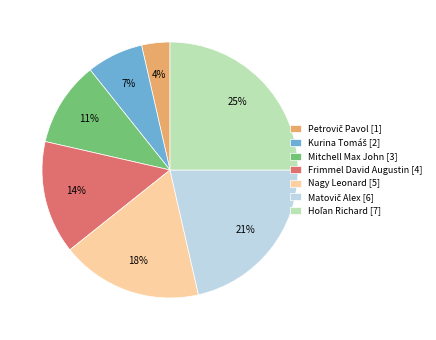

To the nearest percent, what is the combined percentage of Mitchell Max John and Nagy Leonard?

29%